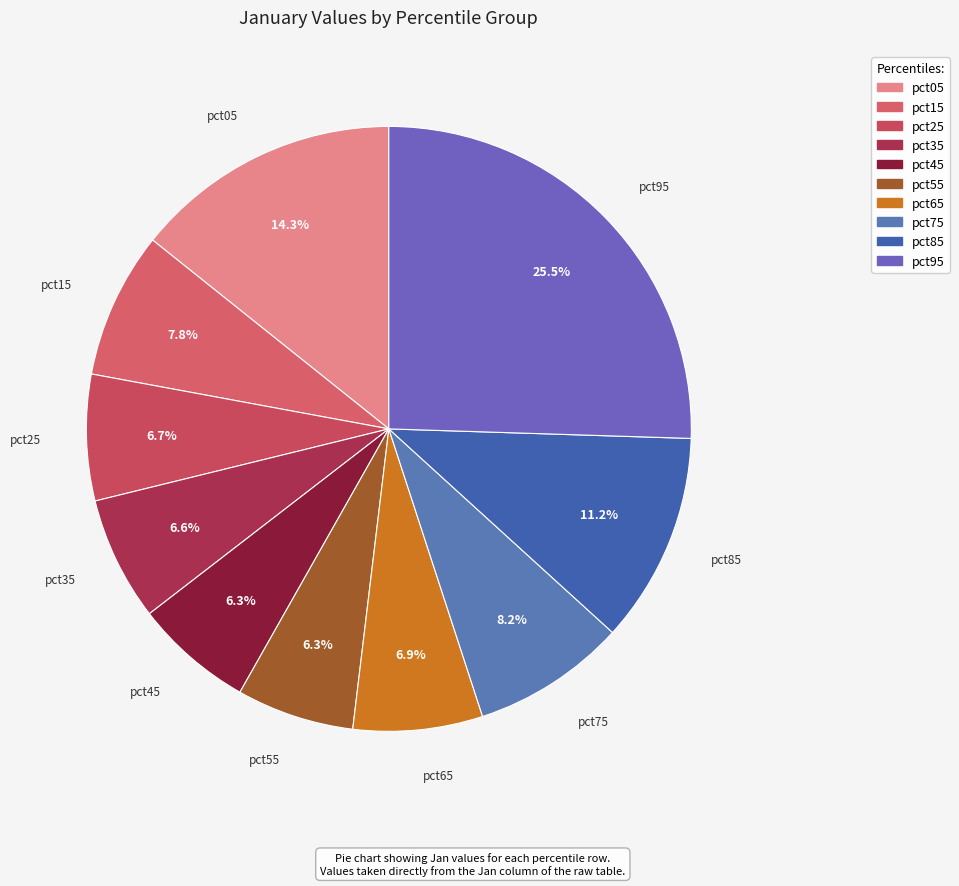

To the nearest percent, what is the difference between the pct45 and pct65 slice percentages?

1%